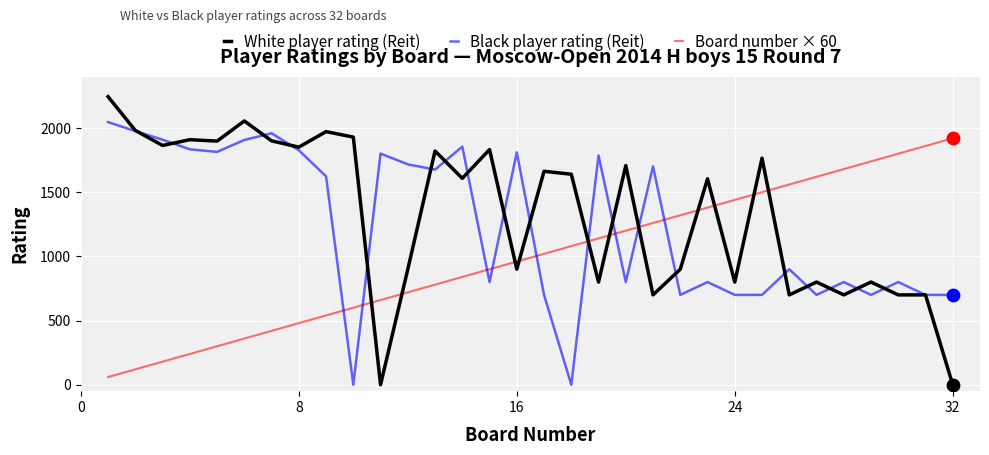

What is the maximum value for White player rating (Reit)?

2244